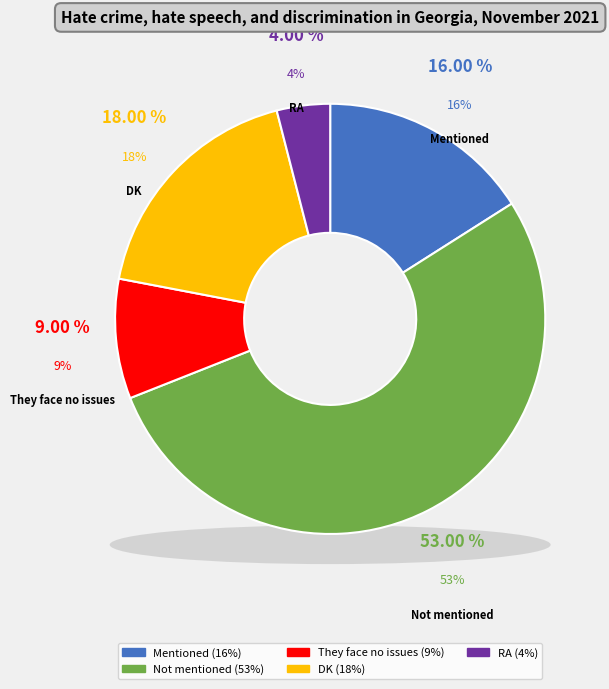

To the nearest percent, what percentage of the pie is They face no issues?

9%